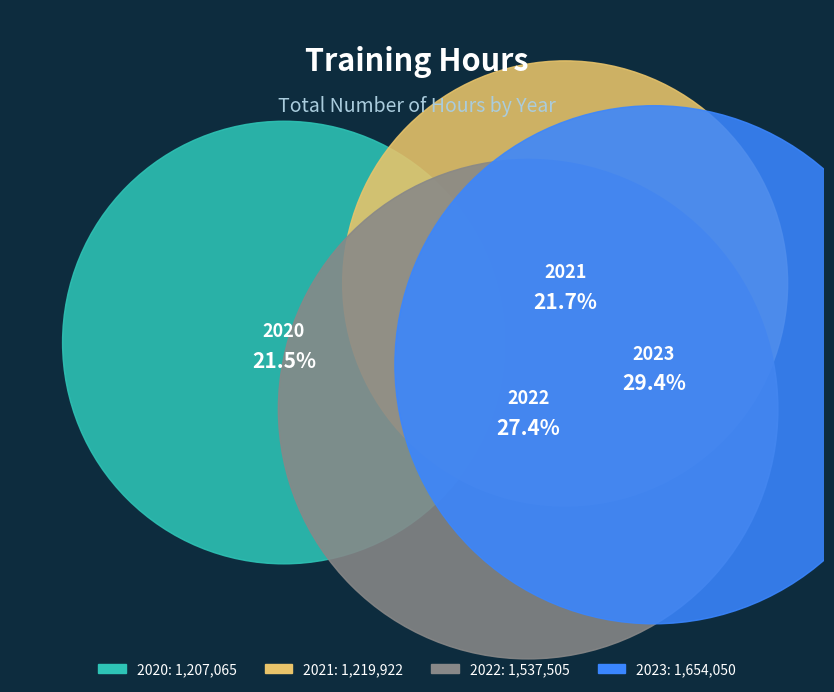

Which category has the biggest portion of the pie?

2023